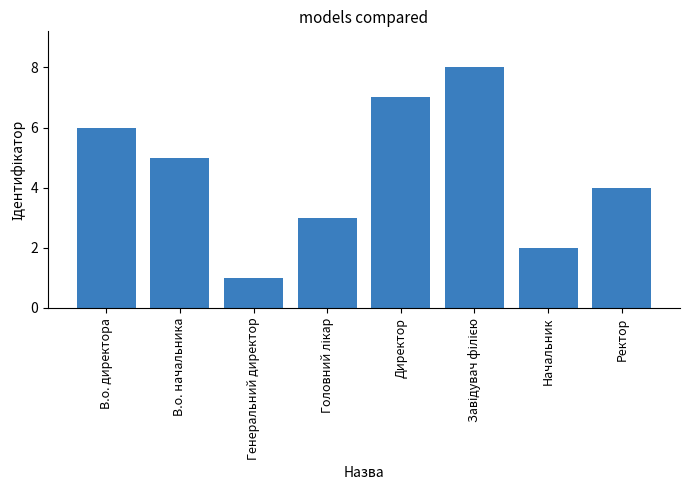

What is the label of the 8th bar from the left?

Ректор